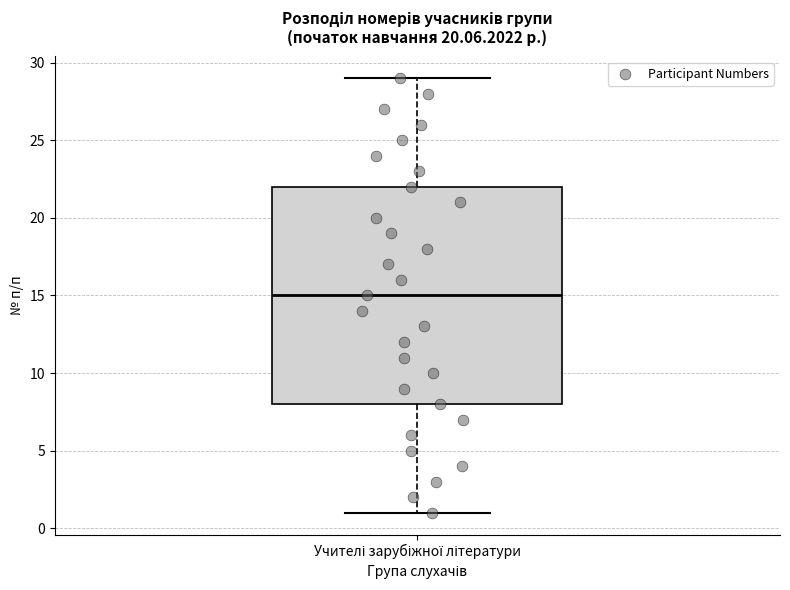

Read this box plot against the y-axis: the position of the median line, the range covered by the box, and the ends of both whiskers. The values are not printed on the chart, so give them approximately, as read against the axis.

median 15, box 8 to 22, whiskers 1 to 29